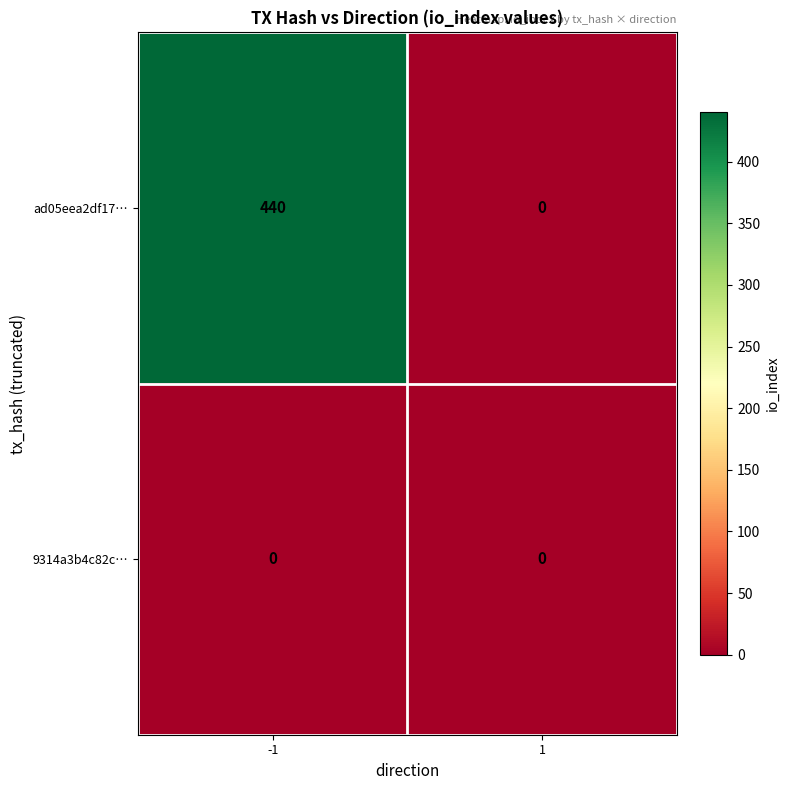

What is the spread (max minus min) of values at -1?

440